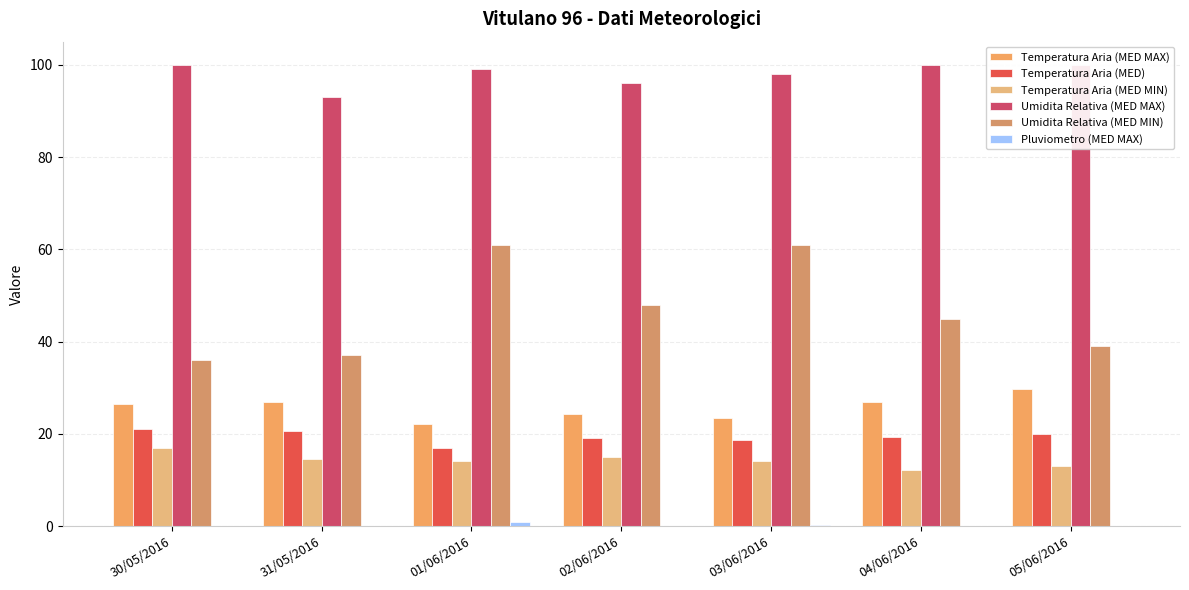

Which series has the widest spread of values?

Umidita Relativa (MED MIN)